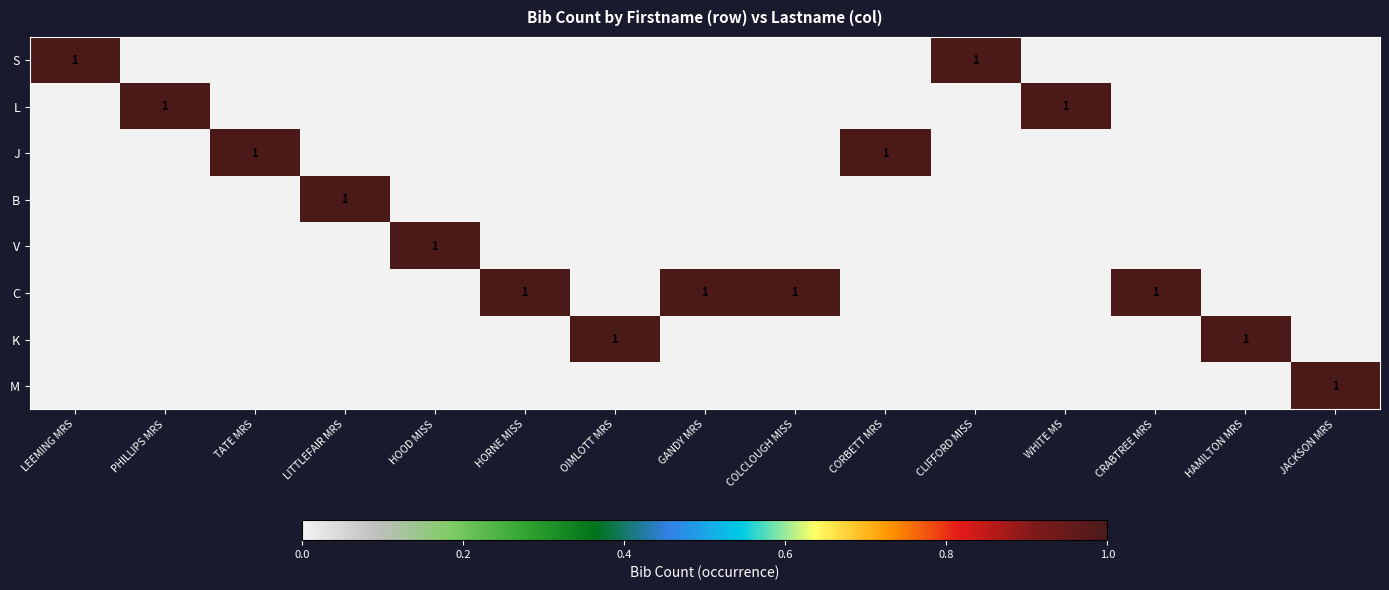

At which label does S reach its peak?

LEEMING MRS